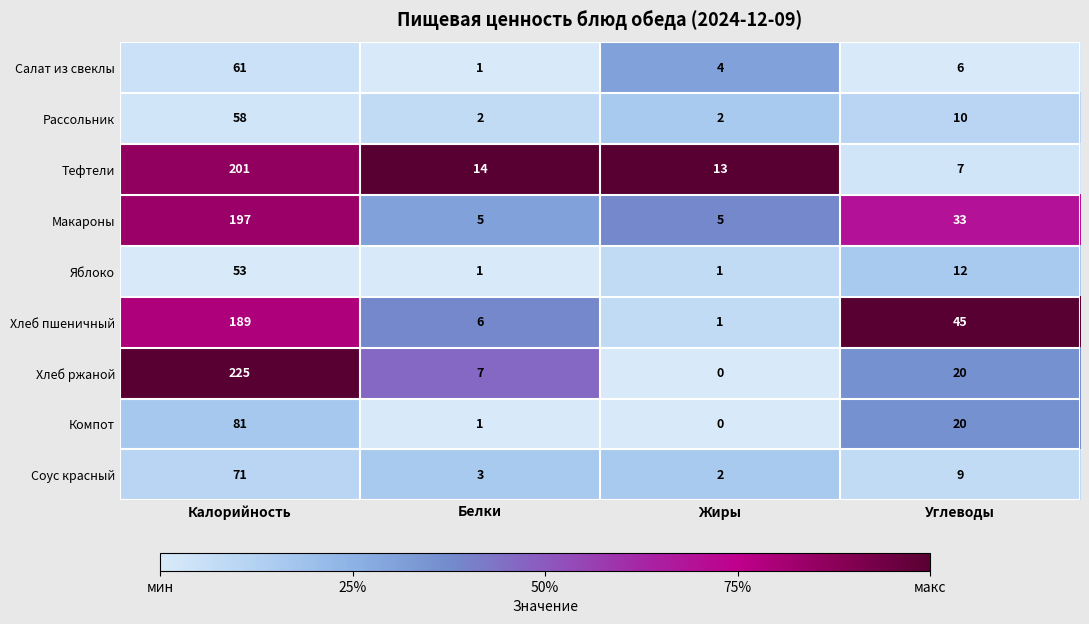

How many data points does each series have?

4